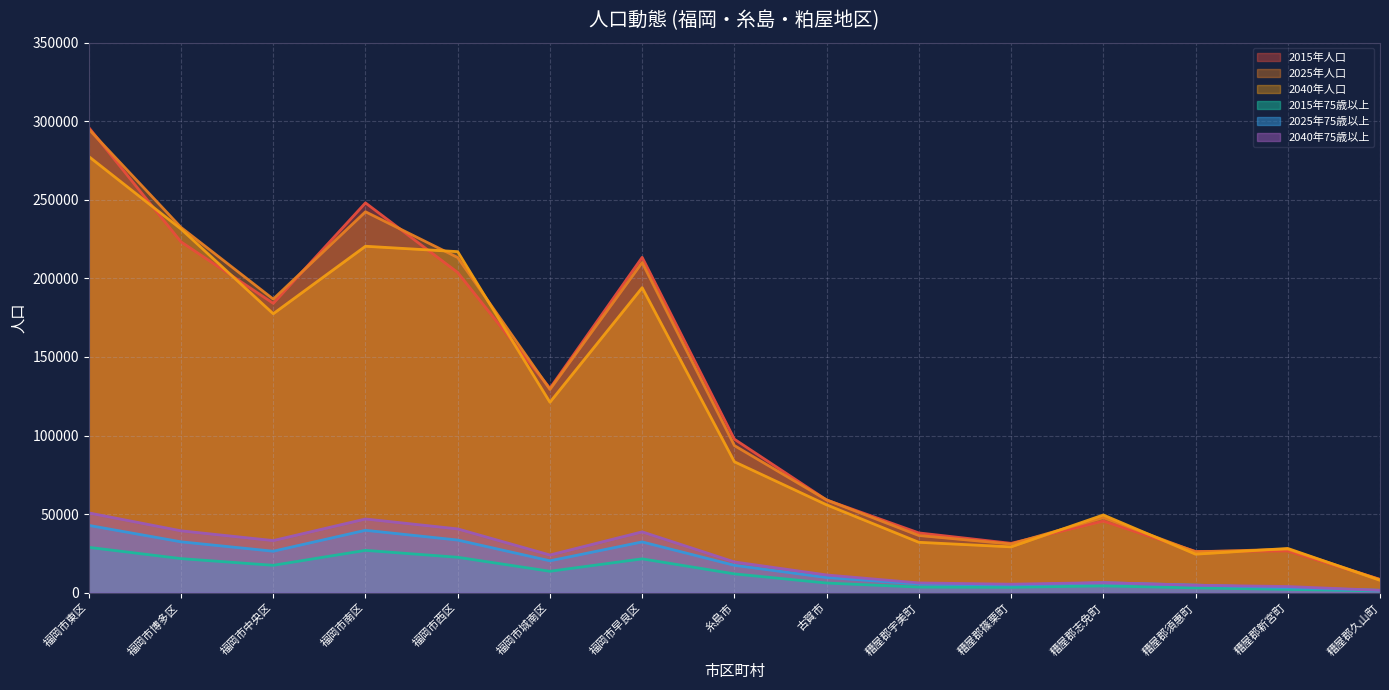

What is the label of the 3rd point from the right?

糟屋郡須惠町